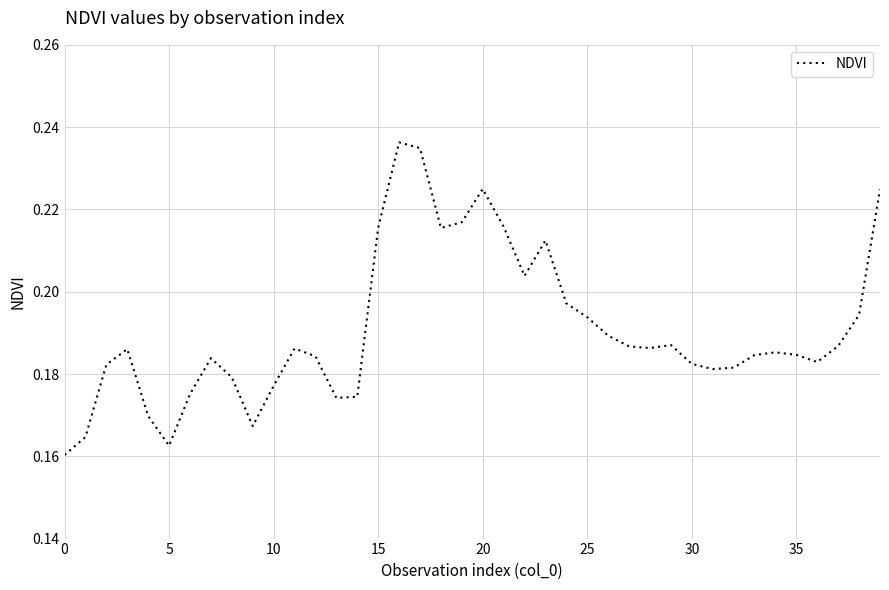

The value at 0 is 0.0. True or false?

False